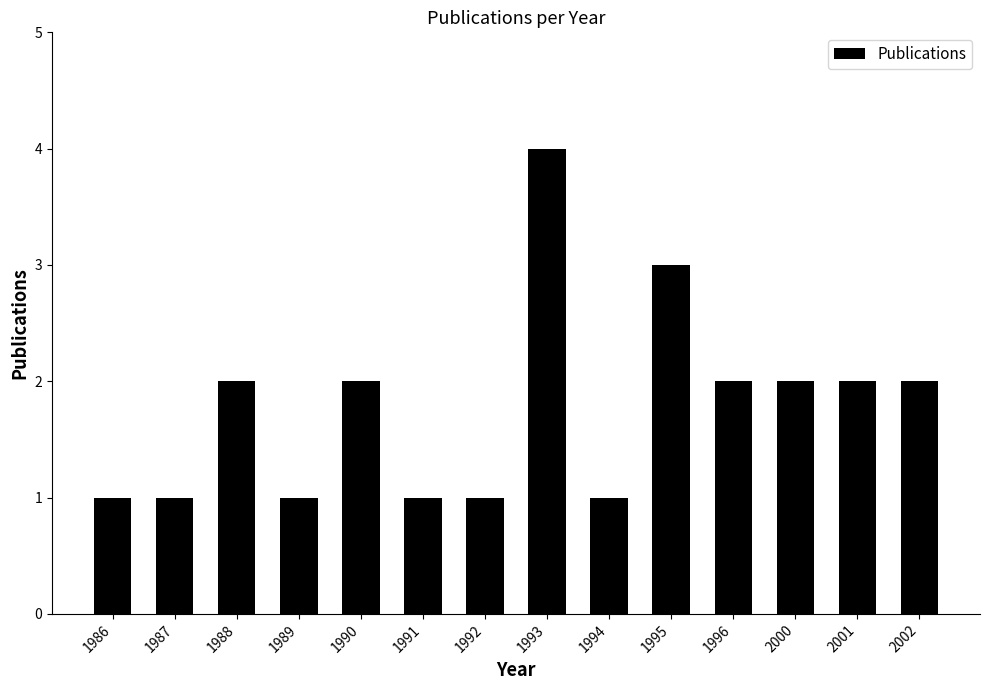

What is the greatest value displayed?

4